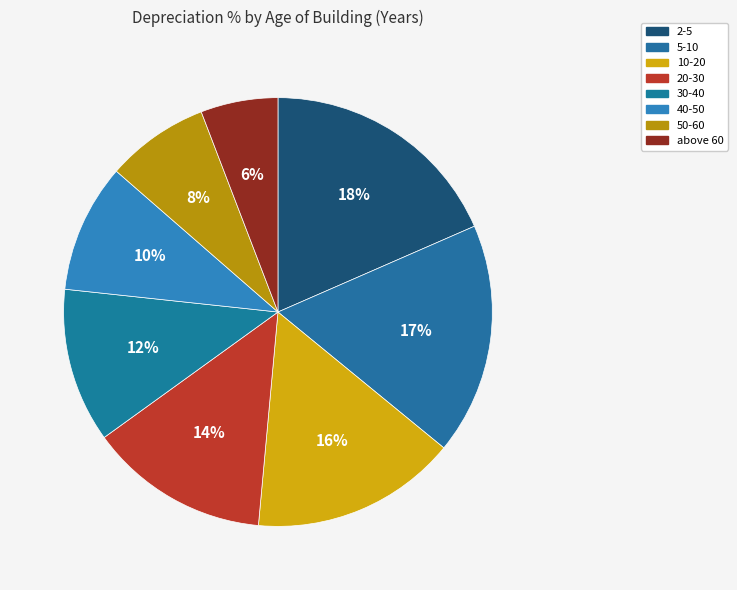

How many segments does this pie chart have?

8